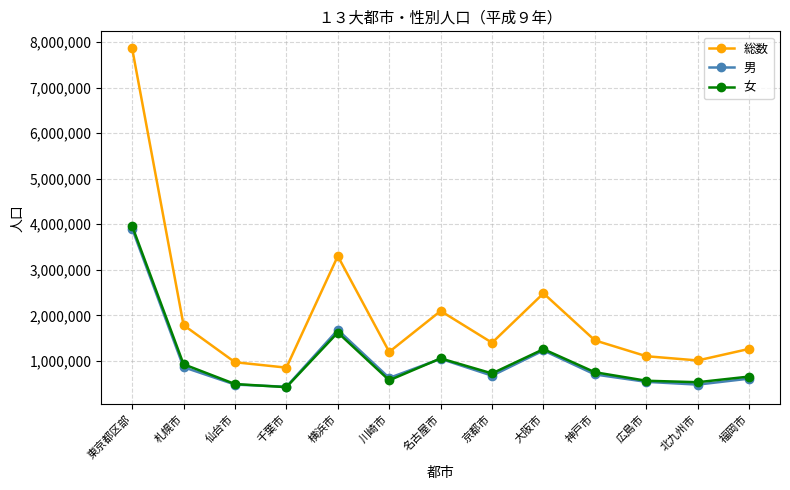

What is the value of the 女 point at the 8th from the left?

723000